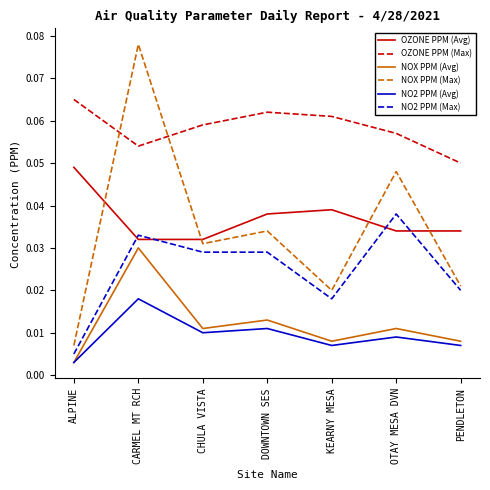

How many lines are shown in the chart?

6